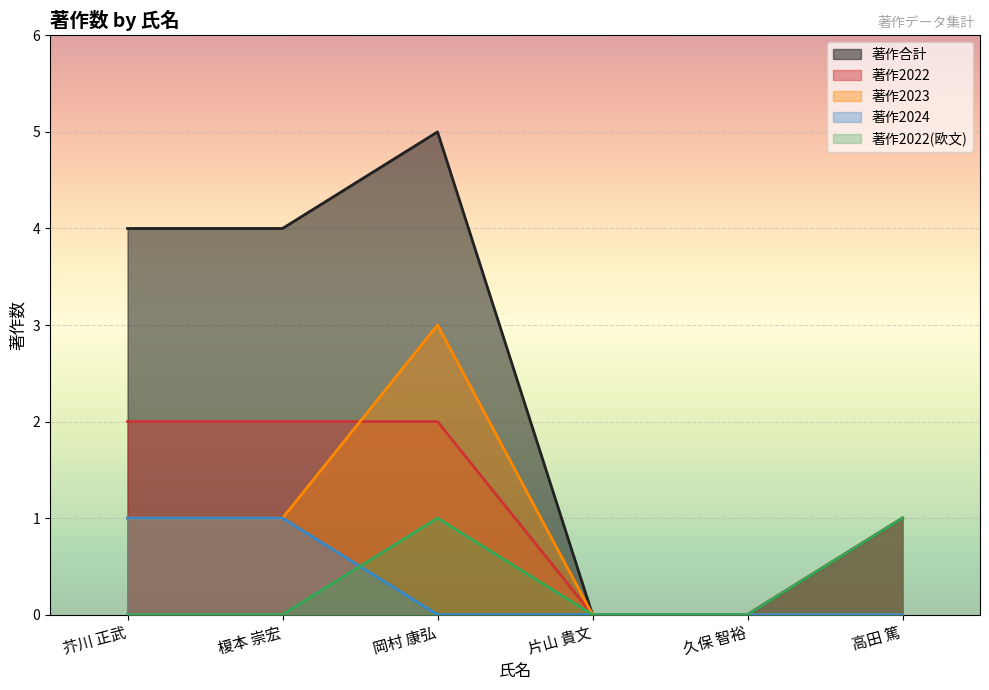

Which has a higher value, 榎本 崇宏 or 片山 貴文?

榎本 崇宏